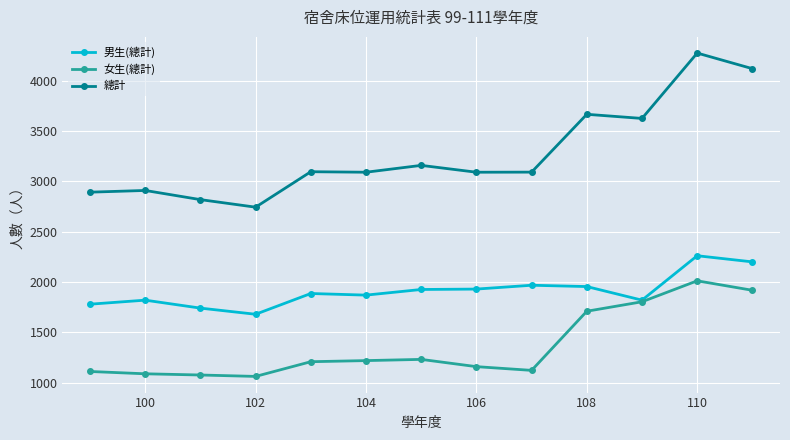

What is the value of the 女生(總計) point at the 9th from the left?

1123